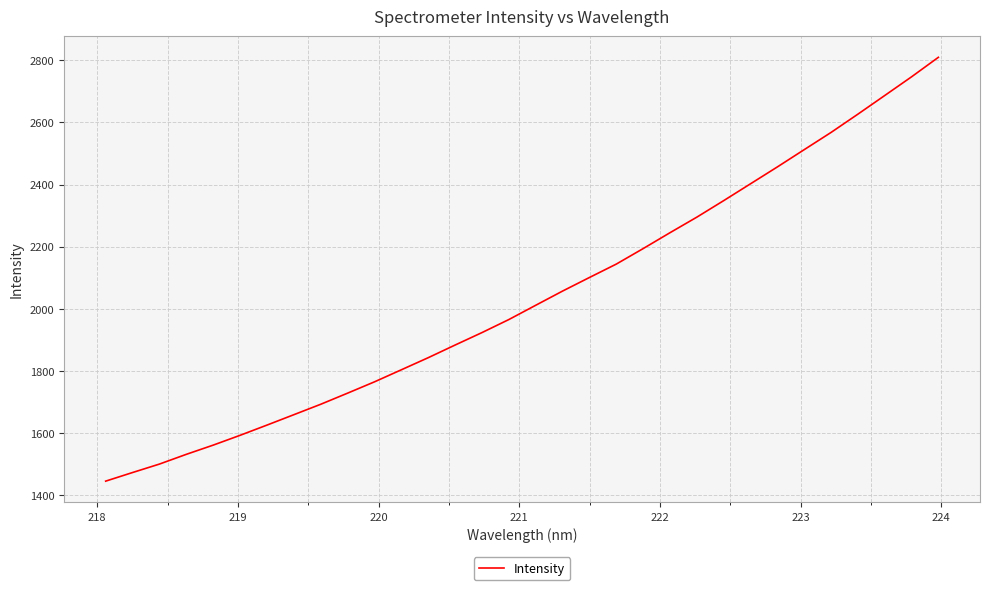

What is the maximum value shown in the chart?

2809.5